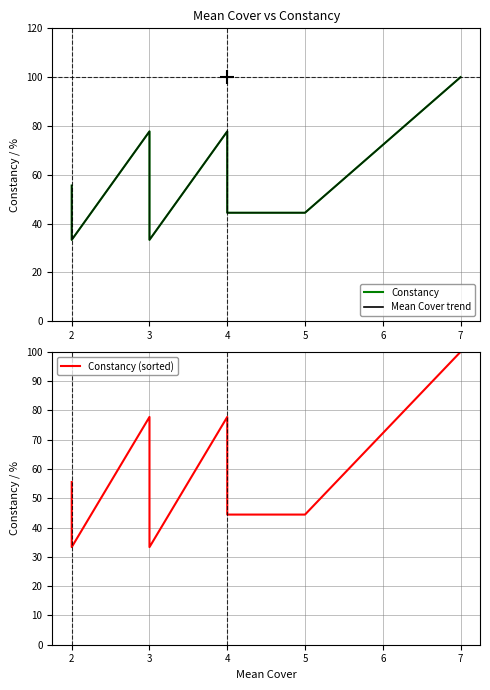

What is the value of the Constancy point at the 12th from the left?

33.3